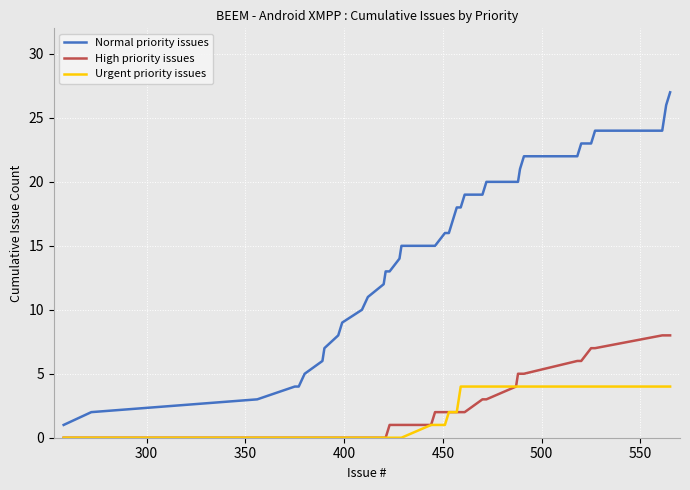

What is the difference between the second highest and second lowest values in the Urgent priority issues series?

4